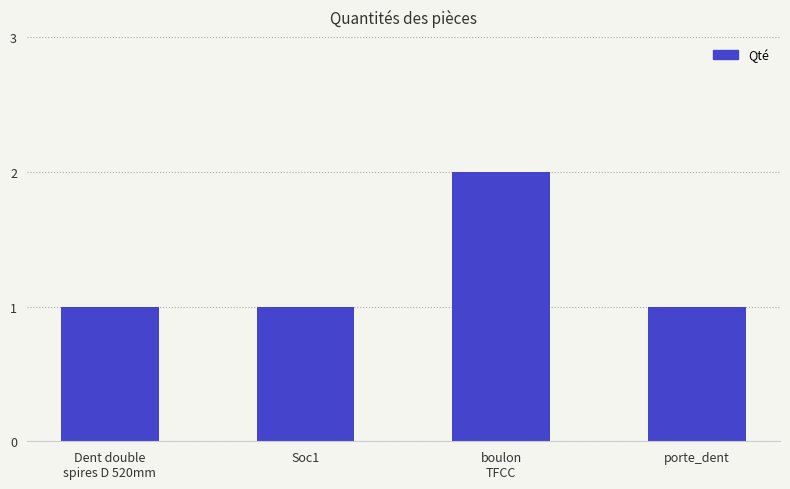

What is the smallest value displayed?

1